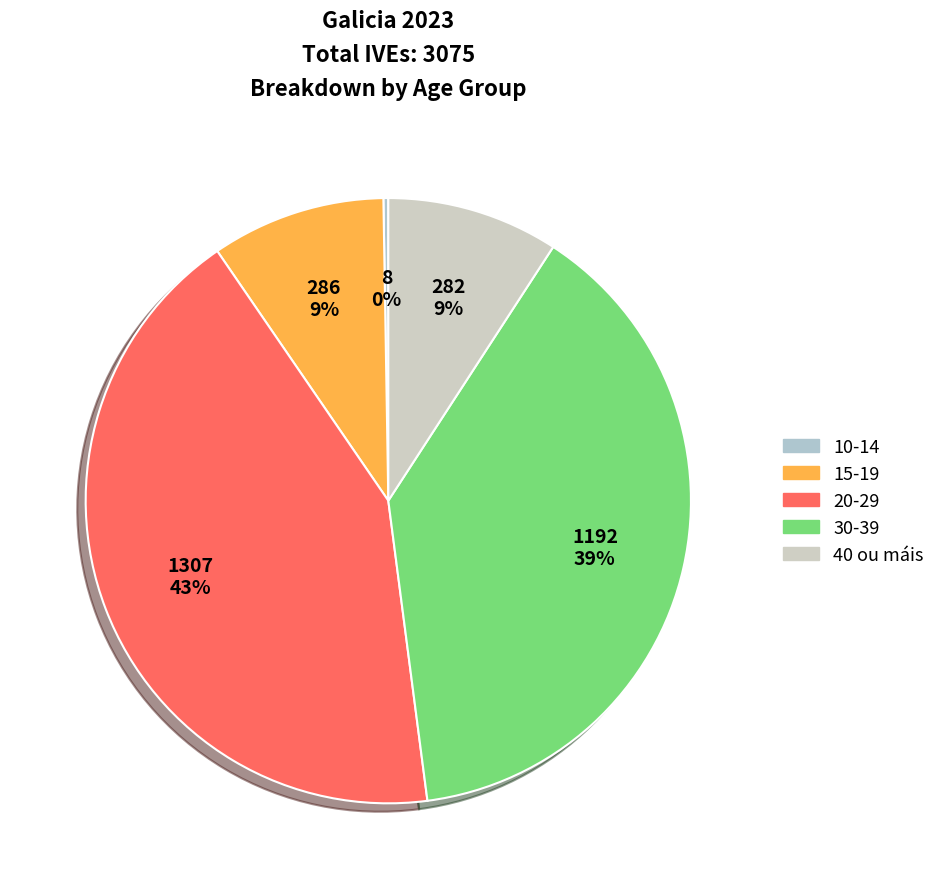

Count the number of slices in the pie.

5